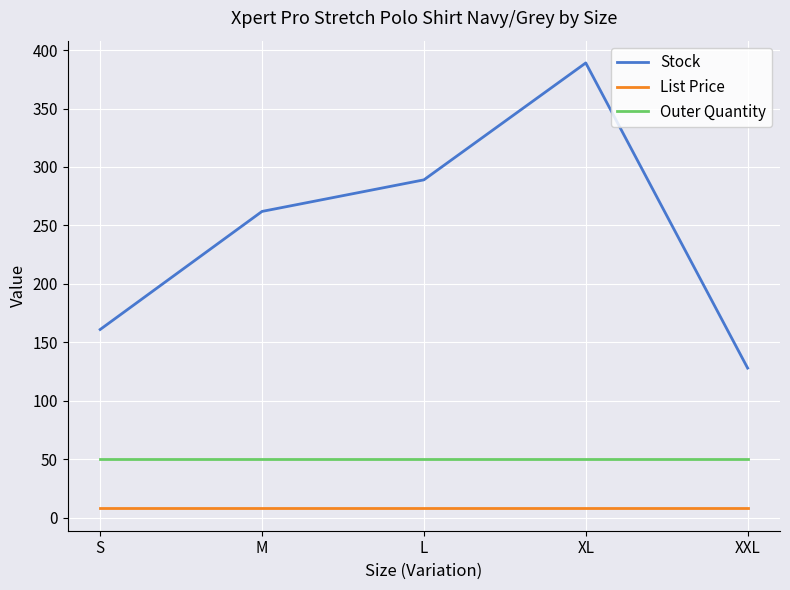

True or false: List Price and Stock cross at least once.

False